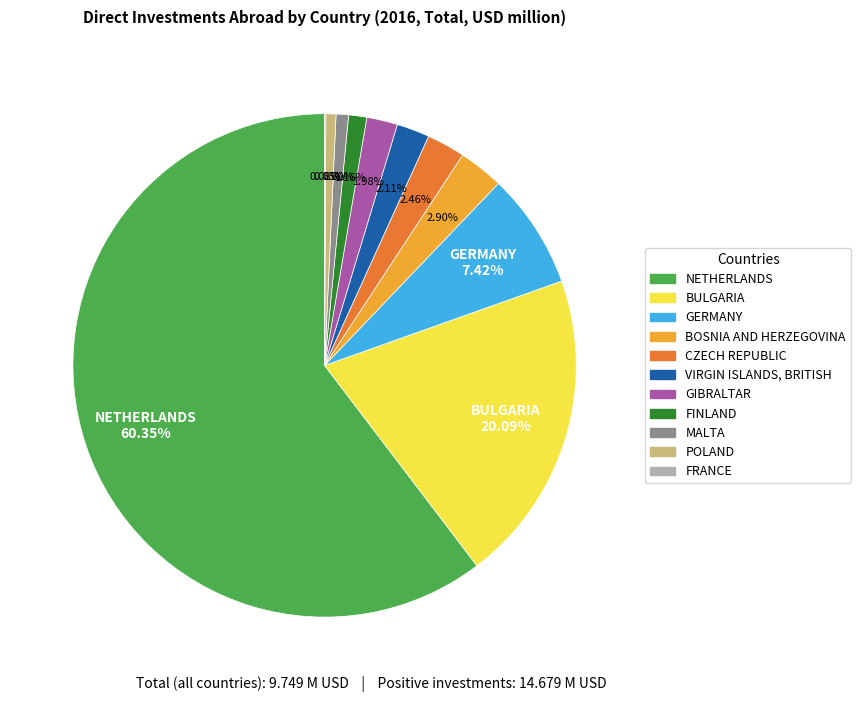

Is there any slice that represents more than half of the pie?

Yes